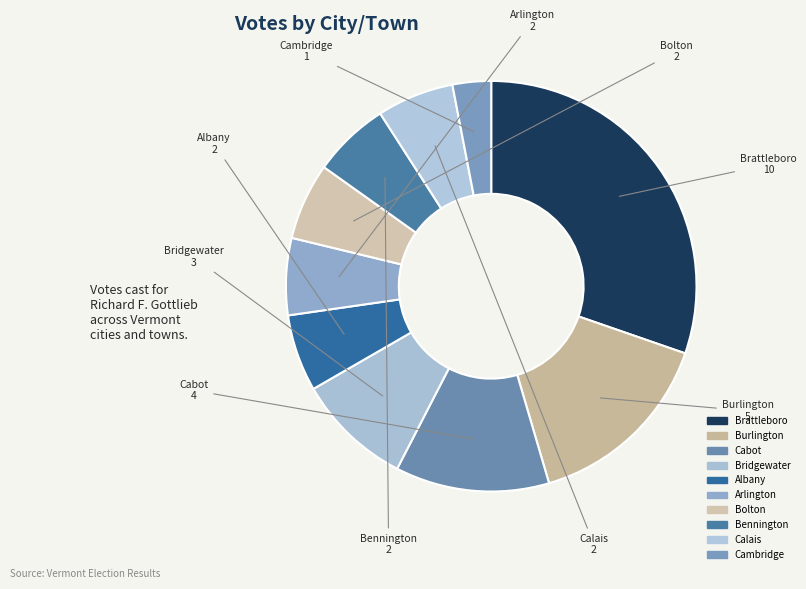

Is Albany the majority of the pie?

No